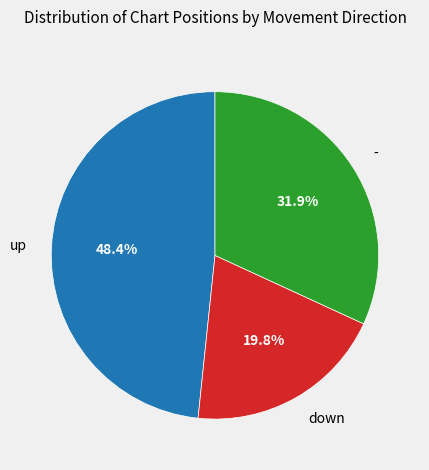

What percentage is the - slice, to the nearest percent?

32%